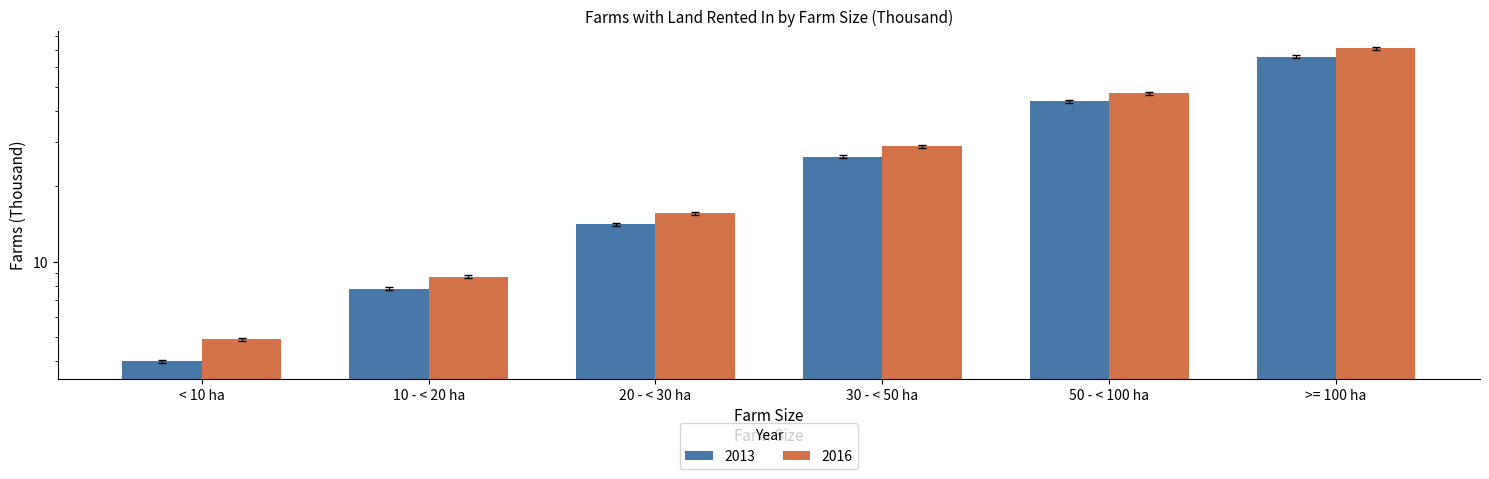

Which series changed the most between < 10 ha and >= 100 ha?

2016